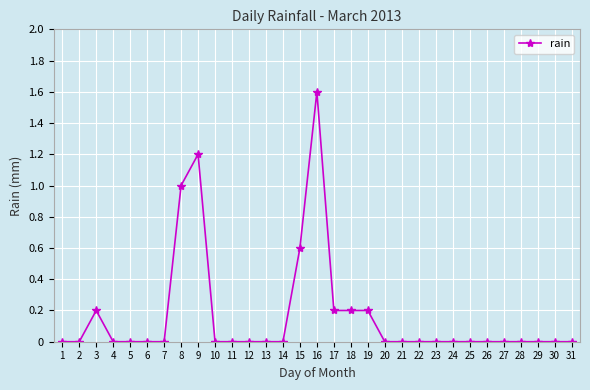

What is the greatest value displayed?

1.6